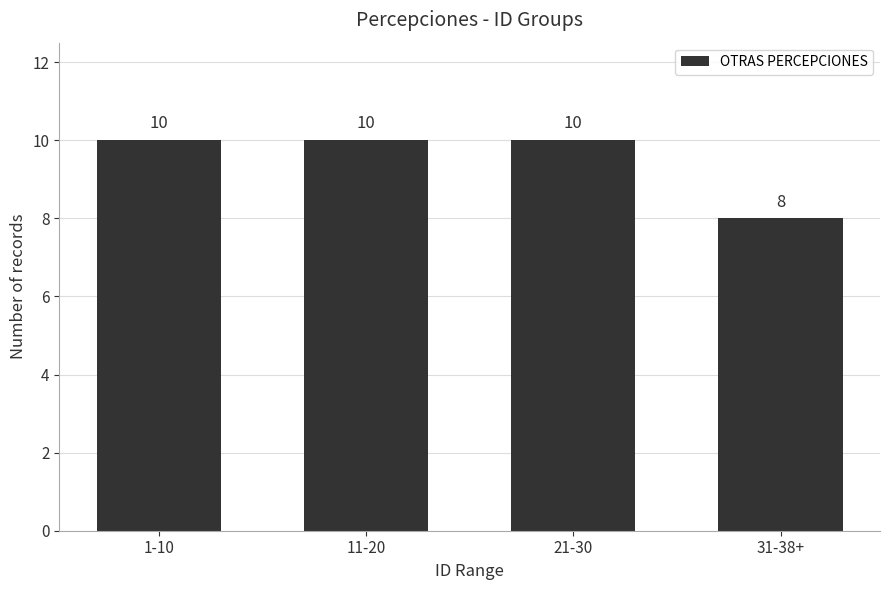

Read the value at 21-30.

10